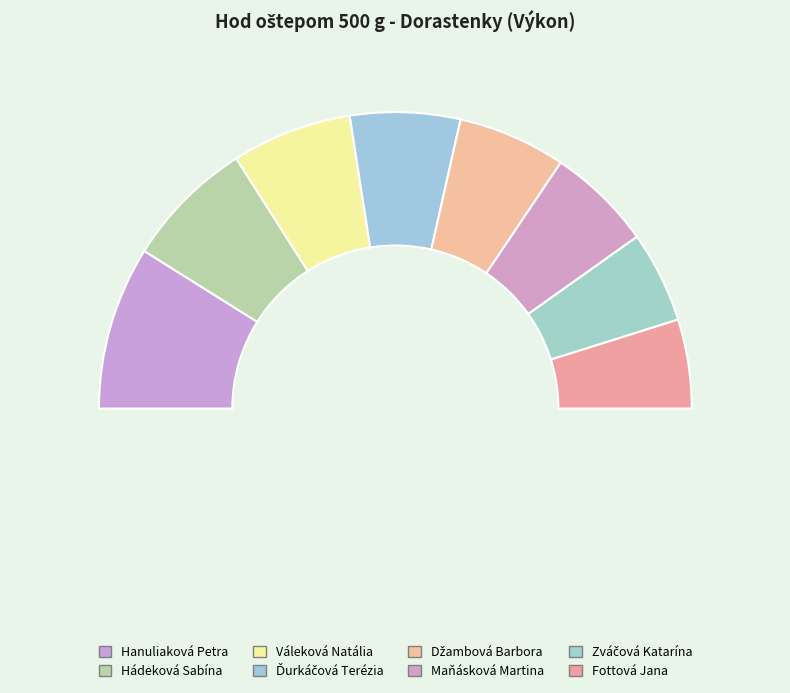

To the nearest percent, what is the difference between the largest and smallest slice percentages?

8%